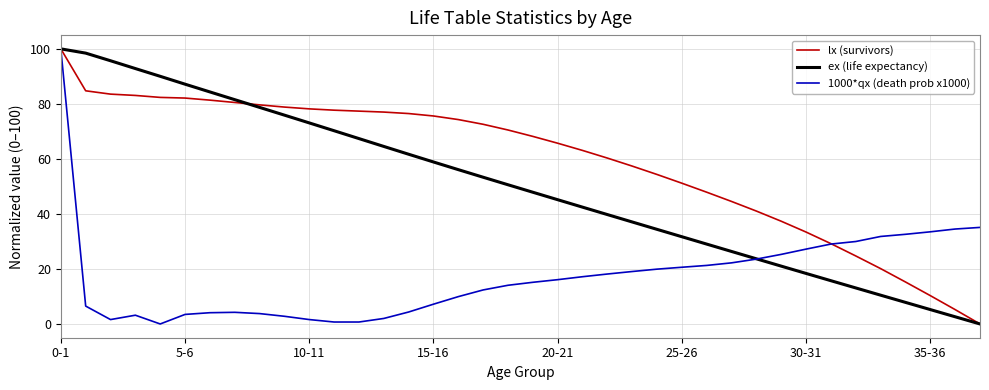

Which series has the largest total across all categories?

lx (survivors)